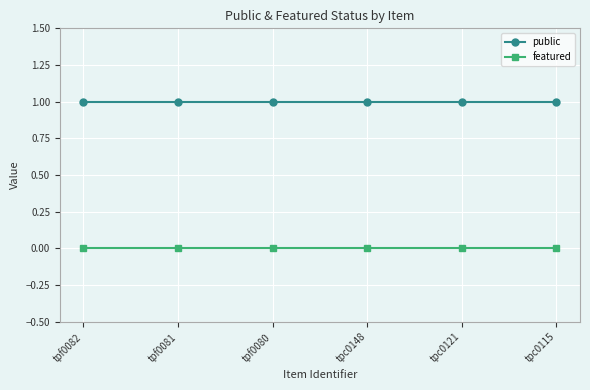

What are all the series names shown in the legend?

public, featured